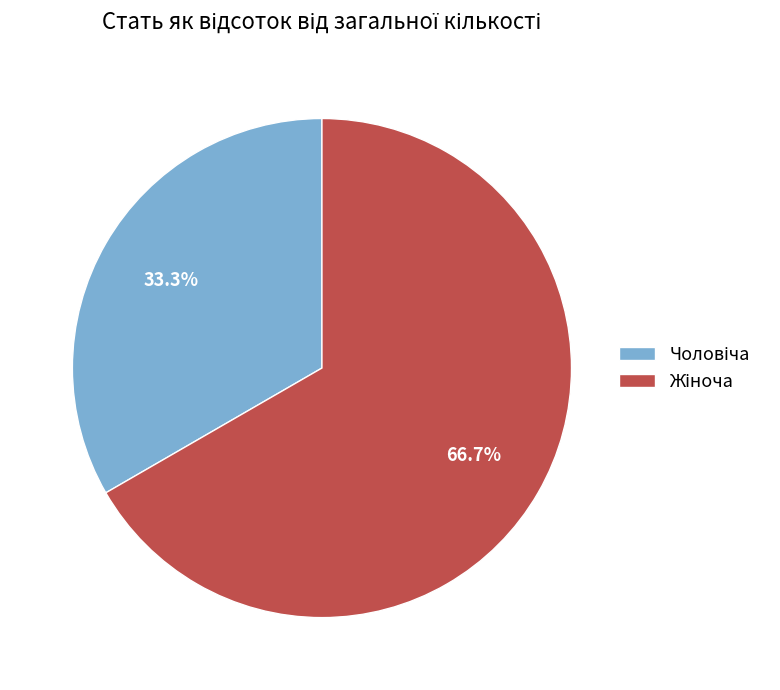

Count the number of slices in the pie.

2